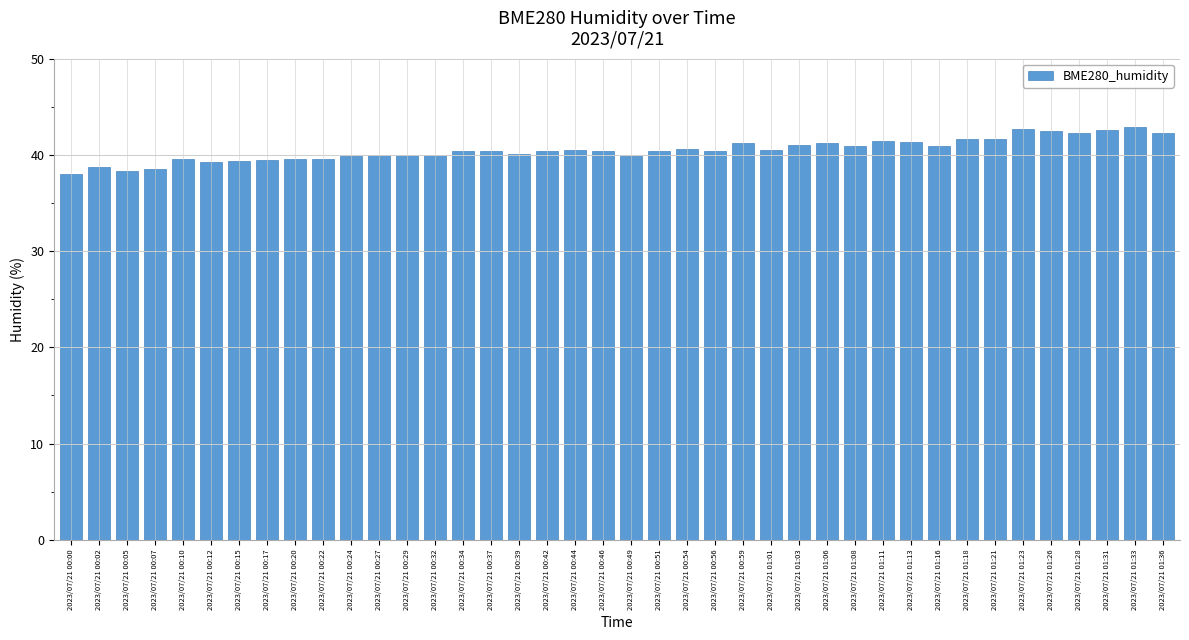

What is the value of the 6th bar from the left?

39.2